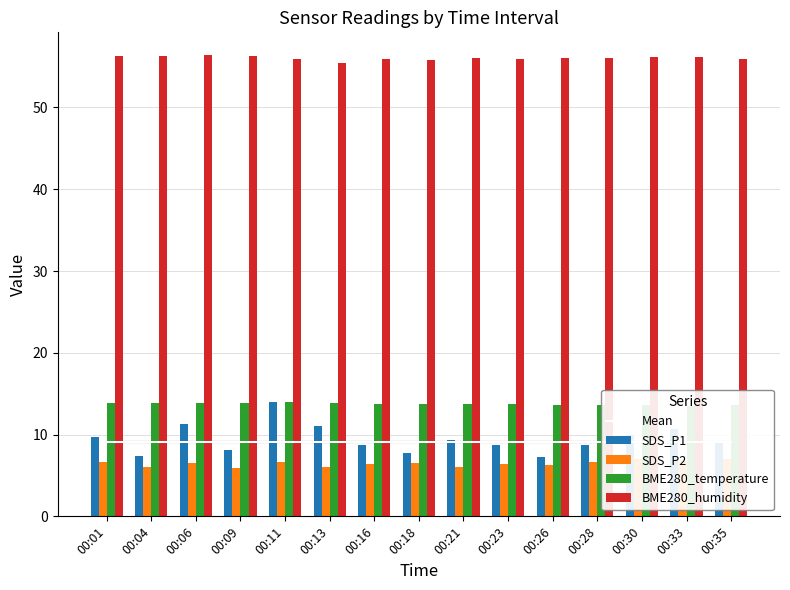

What is the difference between the highest and lowest values at 00:28?

49.4